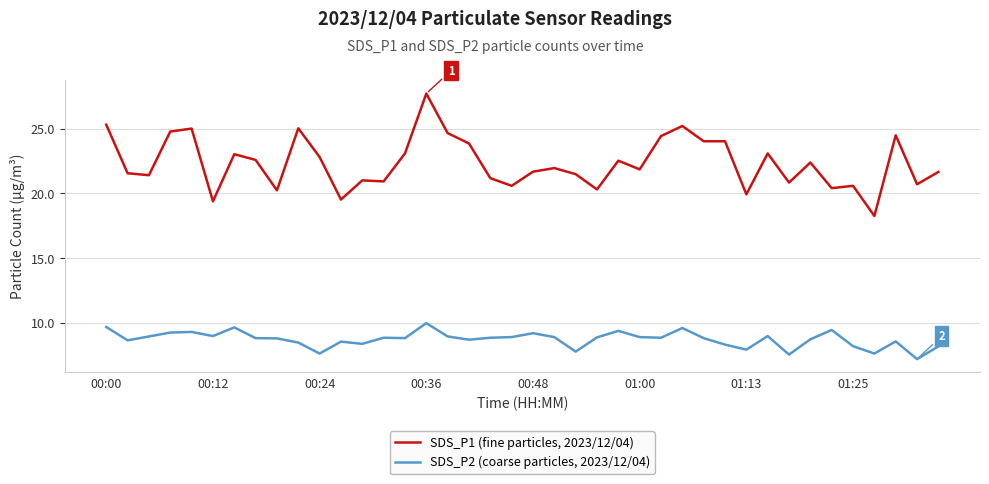

What is the maximum value for SDS_P2 (coarse particles, 2023/12/04)?

10.0